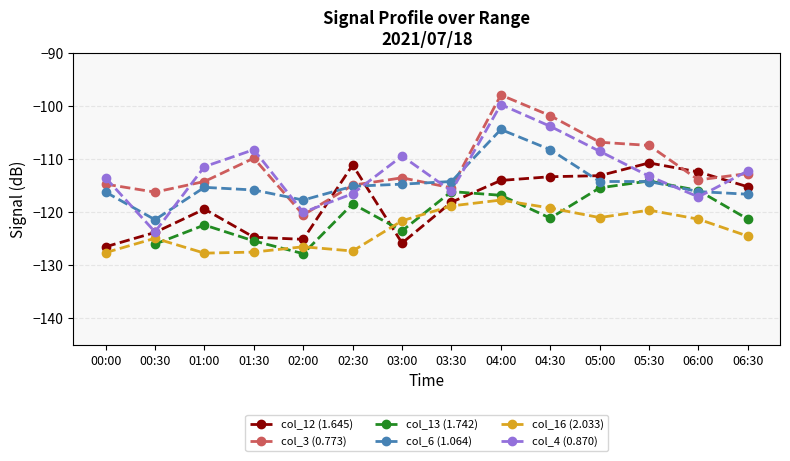

Which series changed the most between 02:00 and 06:30?

col_12 (1.645)